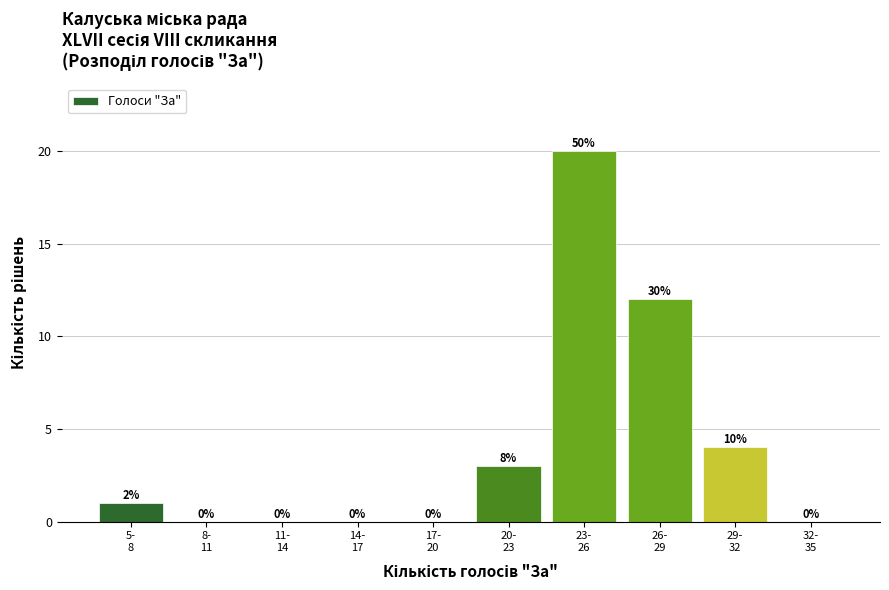

What is the maximum value shown in the chart?

20